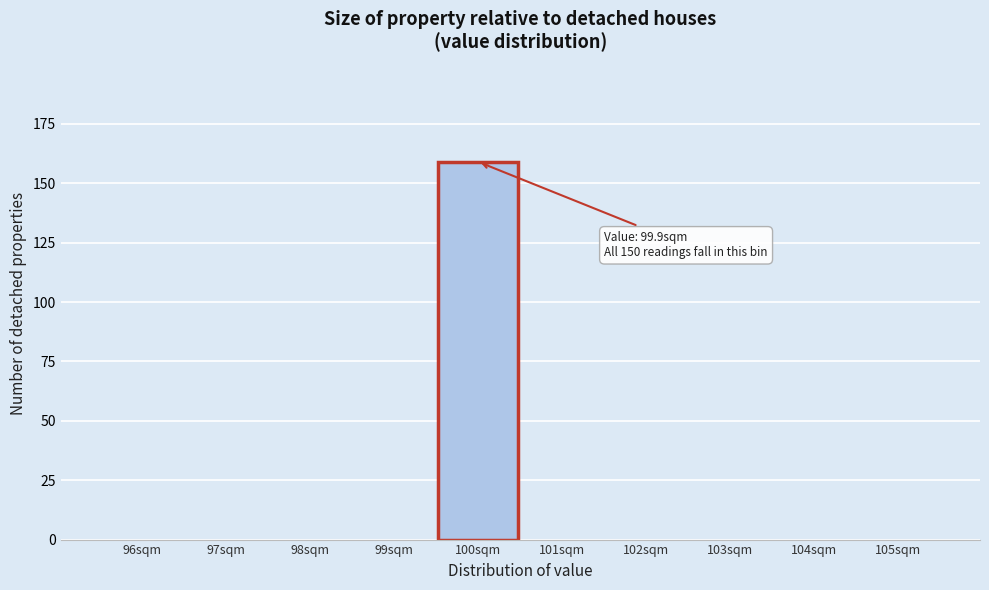

Reading left to right, transcribe all the data shown in this chart.

96sqm=0	97sqm=0	98sqm=0	99sqm=0	100sqm=159	101sqm=0	102sqm=0	103sqm=0	104sqm=0	105sqm=0